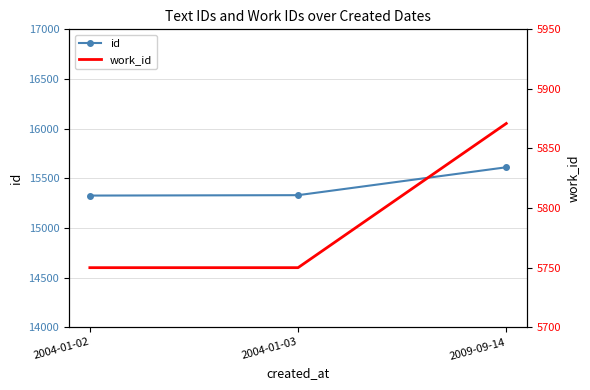

What value does the id series have at 2009-09-14?

15611